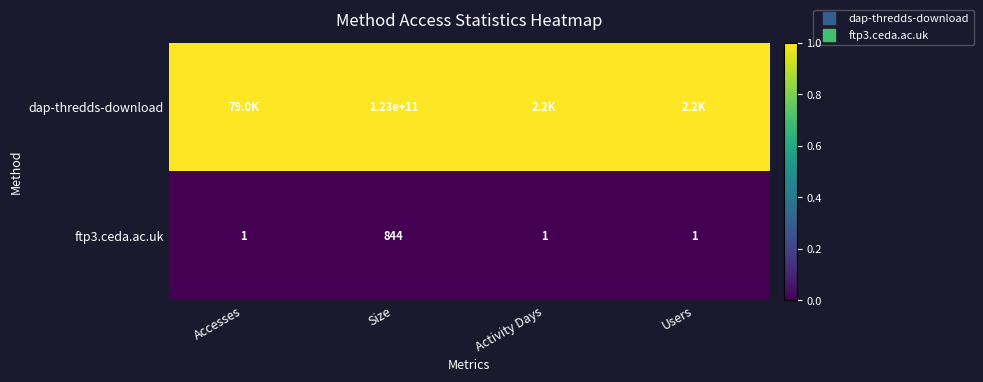

The dap-thredds-download series shows 1 at Users. True or false?

True